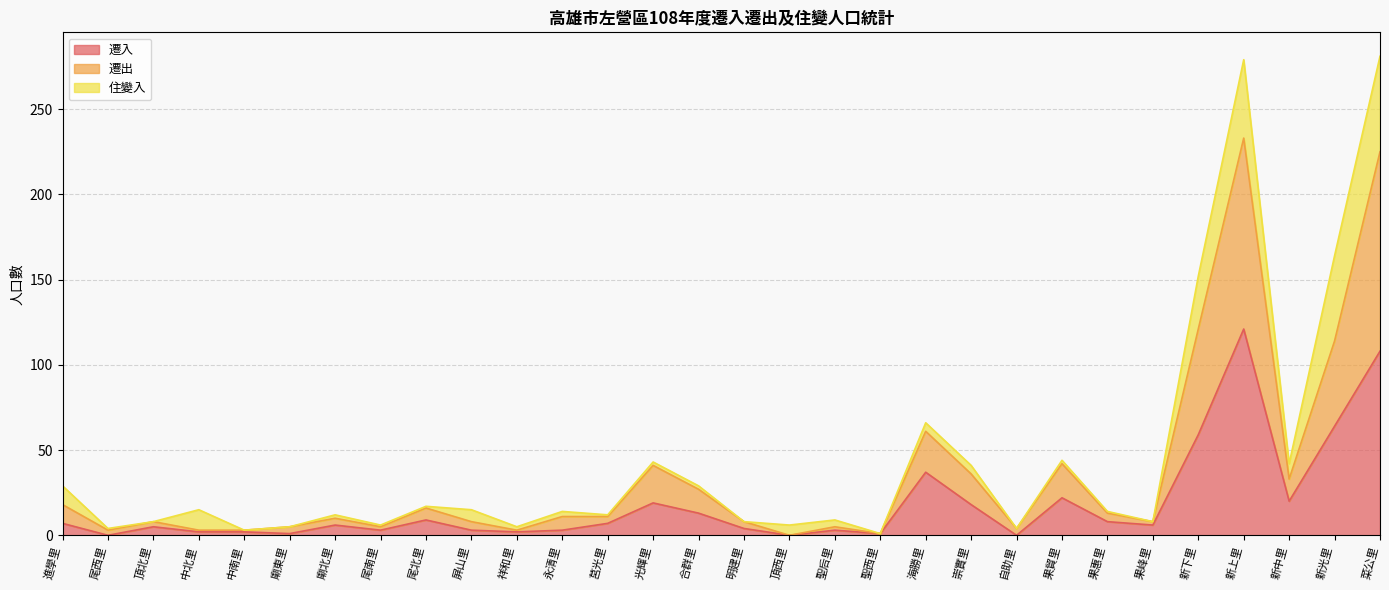

True or false: 遷入 has a value of 64 at 新光里.

True